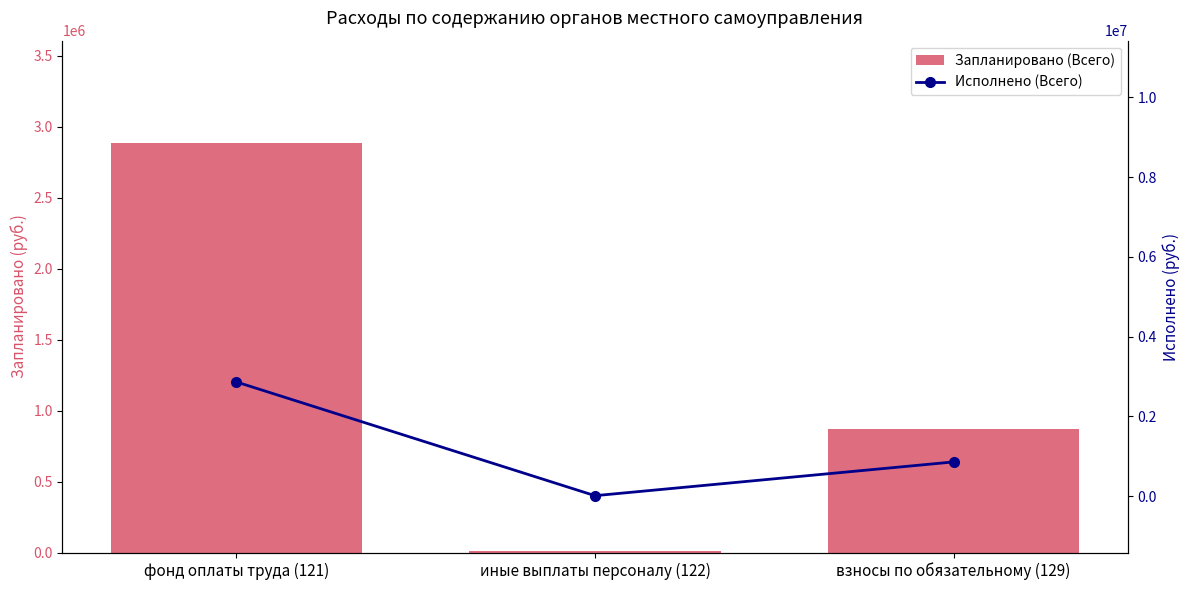

Which series changed the most between иные выплаты персоналу (122) and взносы по обязательному (129)?

Запланировано (Всего)